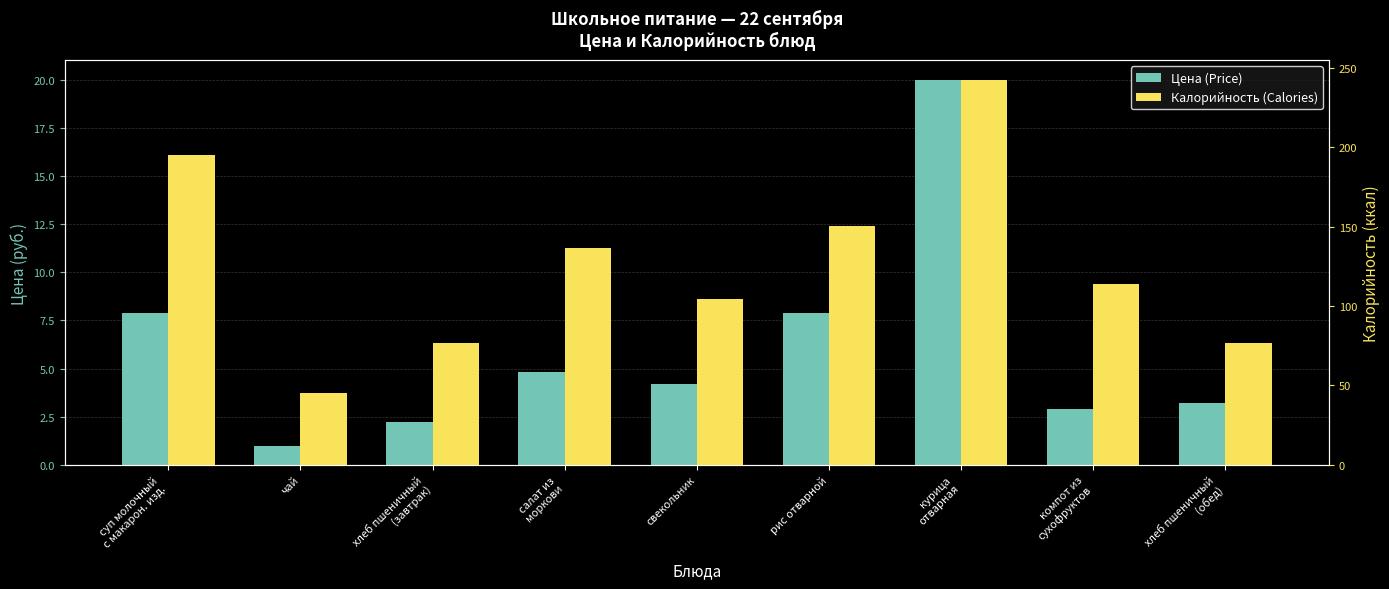

Rank the categories by Цена (Price) value from highest to lowest.

курица
отварная, рис отварной, суп молочный
с макарон. изд., салат из
моркови, свекольник, хлеб пшеничный
(обед), компот из
сухофруктов, хлеб пшеничный
(завтрак), чай